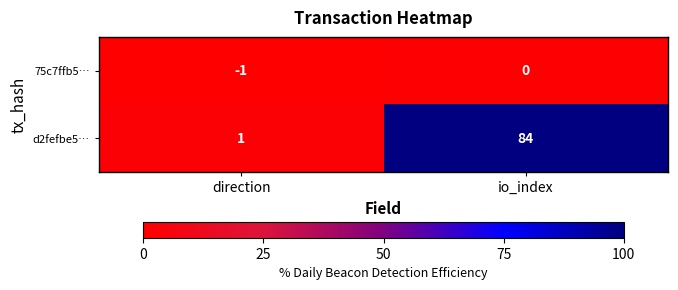

Rank the series by their maximum value, from lowest to highest.

75c7ffb5…, d2fefbe5…